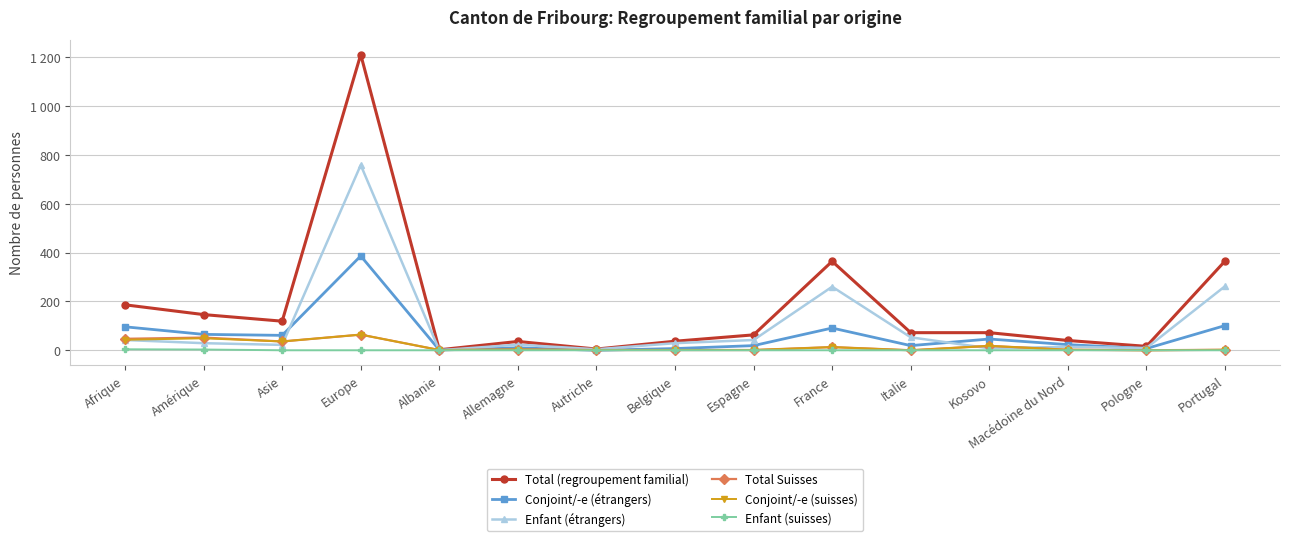

What are all the series names shown in the legend?

Total (regroupement familial), Conjoint/-e (étrangers), Enfant (étrangers), Total Suisses, Conjoint/-e (suisses), Enfant (suisses)